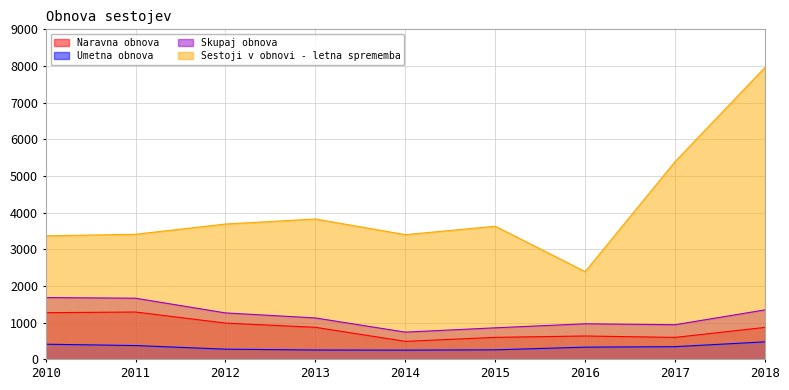

Which category has the lowest value in the Skupaj obnova series?

2014